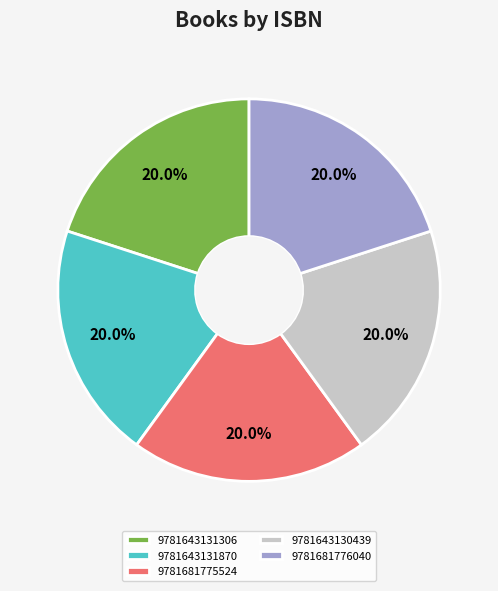

To the nearest percent, what percentage of the pie is 9781681776040?

20%